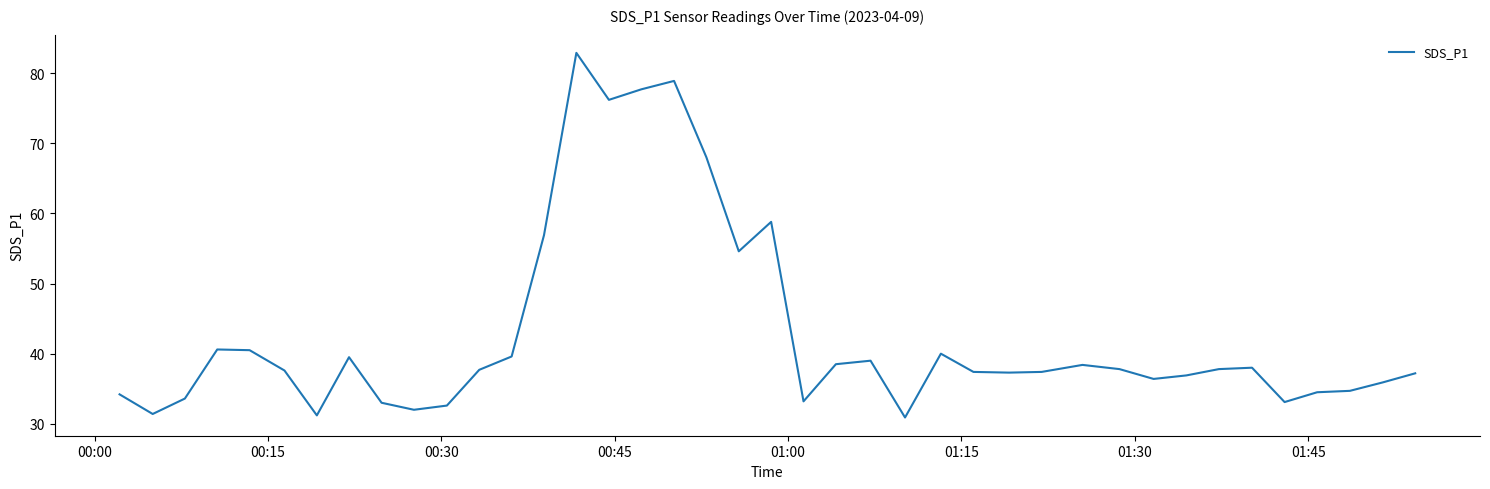

What is the difference between the maximum and minimum values?

52.0